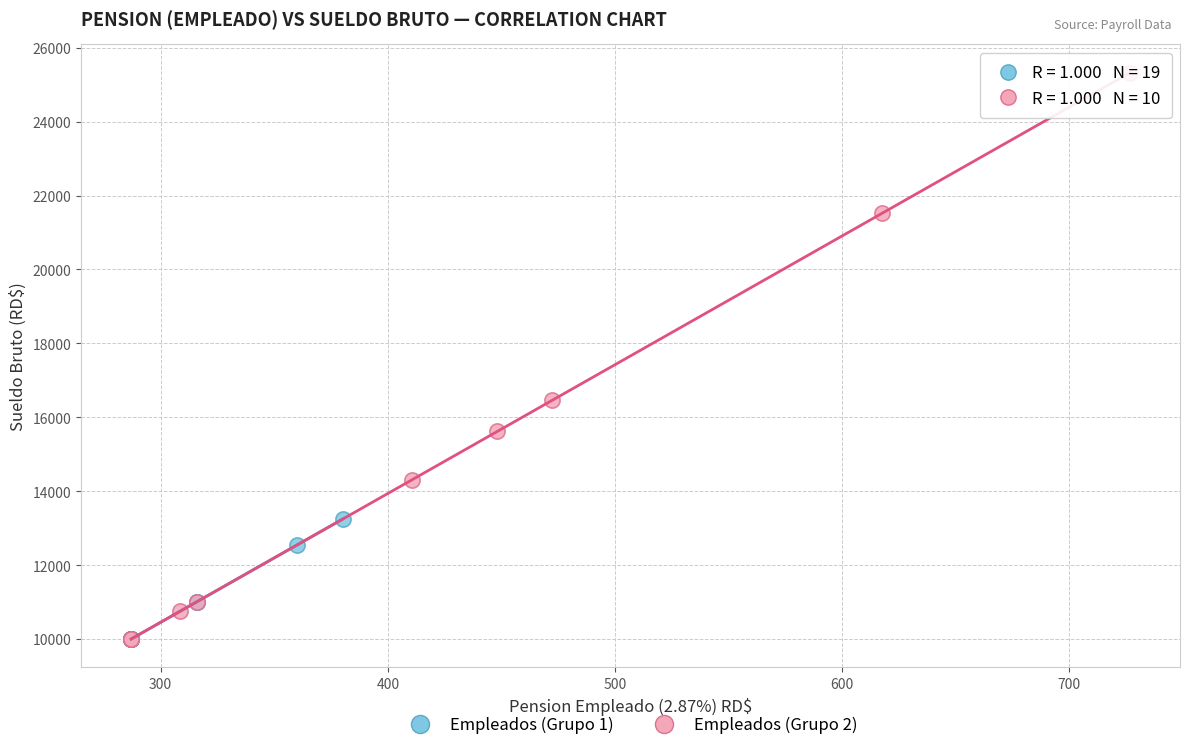

Which series contains the highest Y value?

Empleados (Grupo 2)